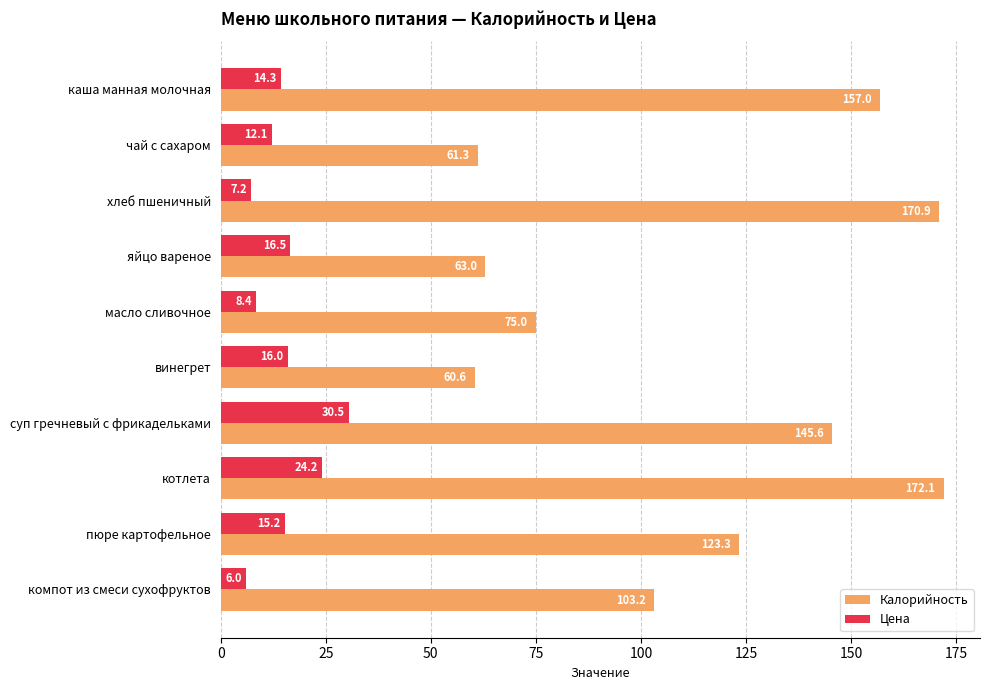

List the series in order of their peak value, lowest first.

Цена, Калорийность